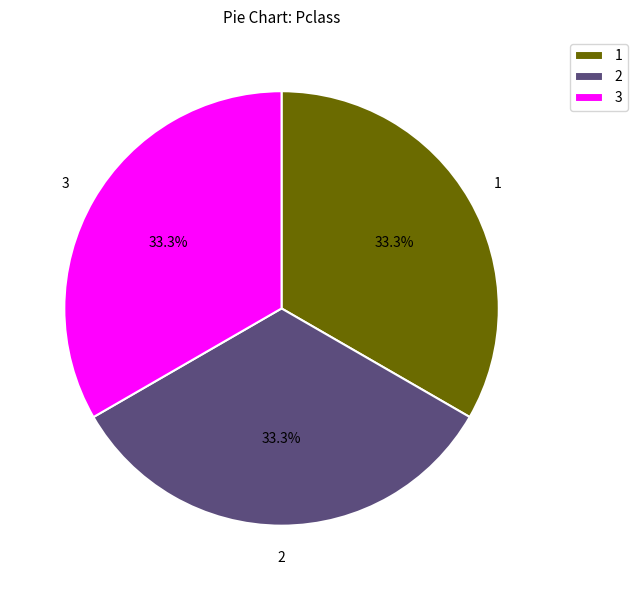

Approximately how many times larger is the value at 1 compared to 3?

1.0